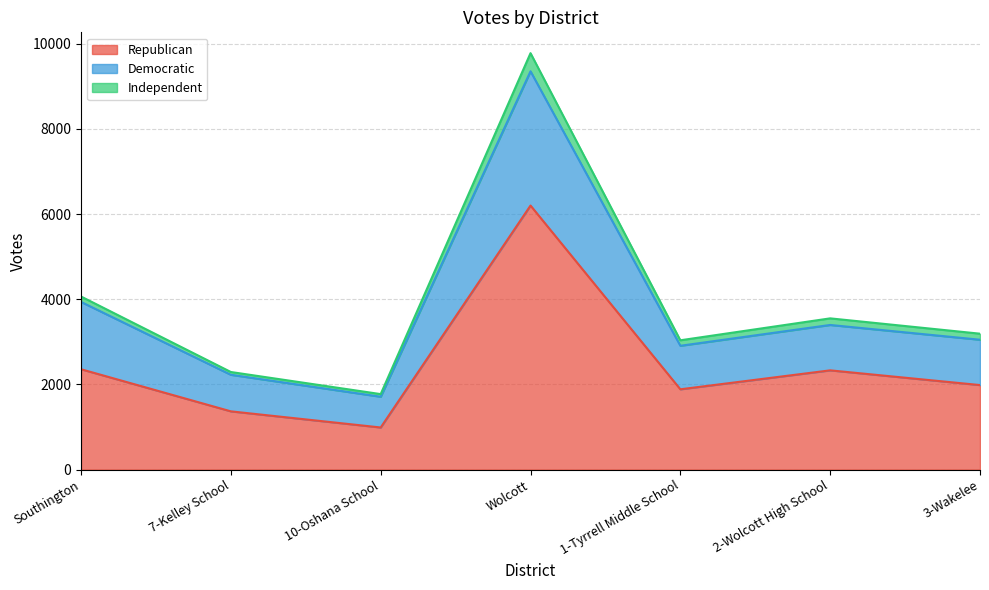

True or false: Independent and Republican cross at least once.

False